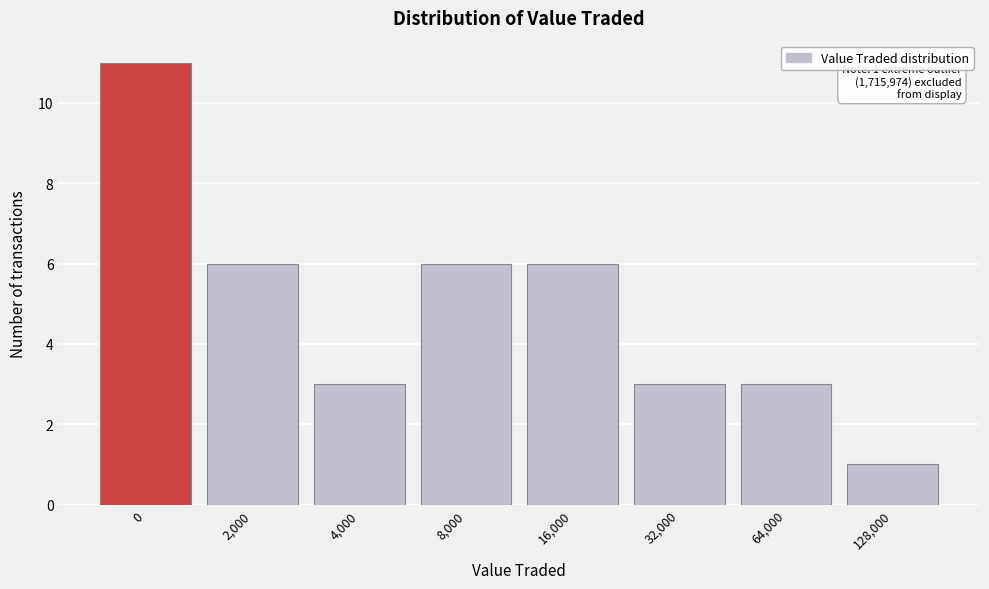

Reading right to left, list all the values displayed in this chart.

1	3	3	6	6	3	6	11